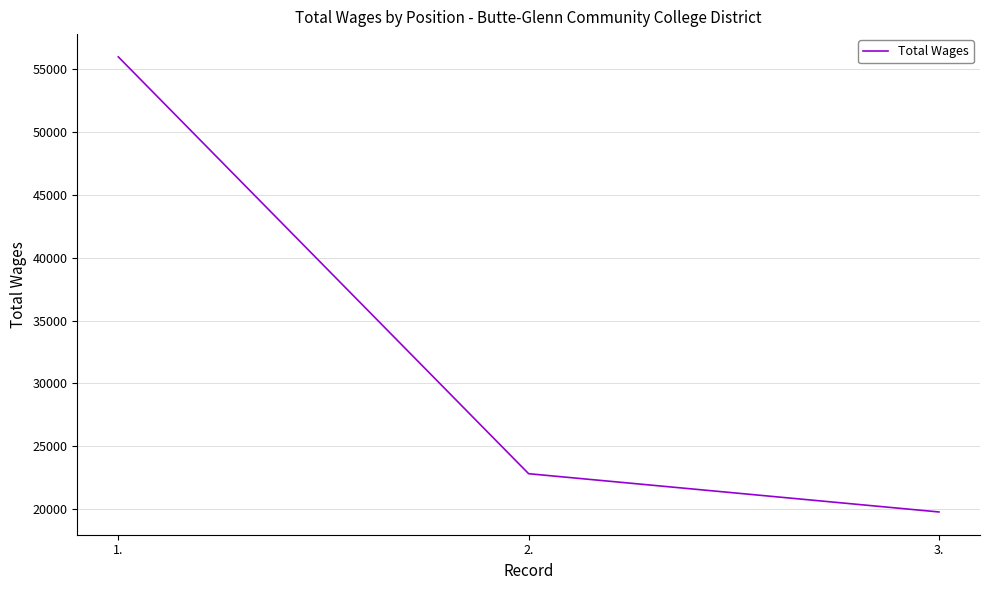

How many values are below 22806?

1